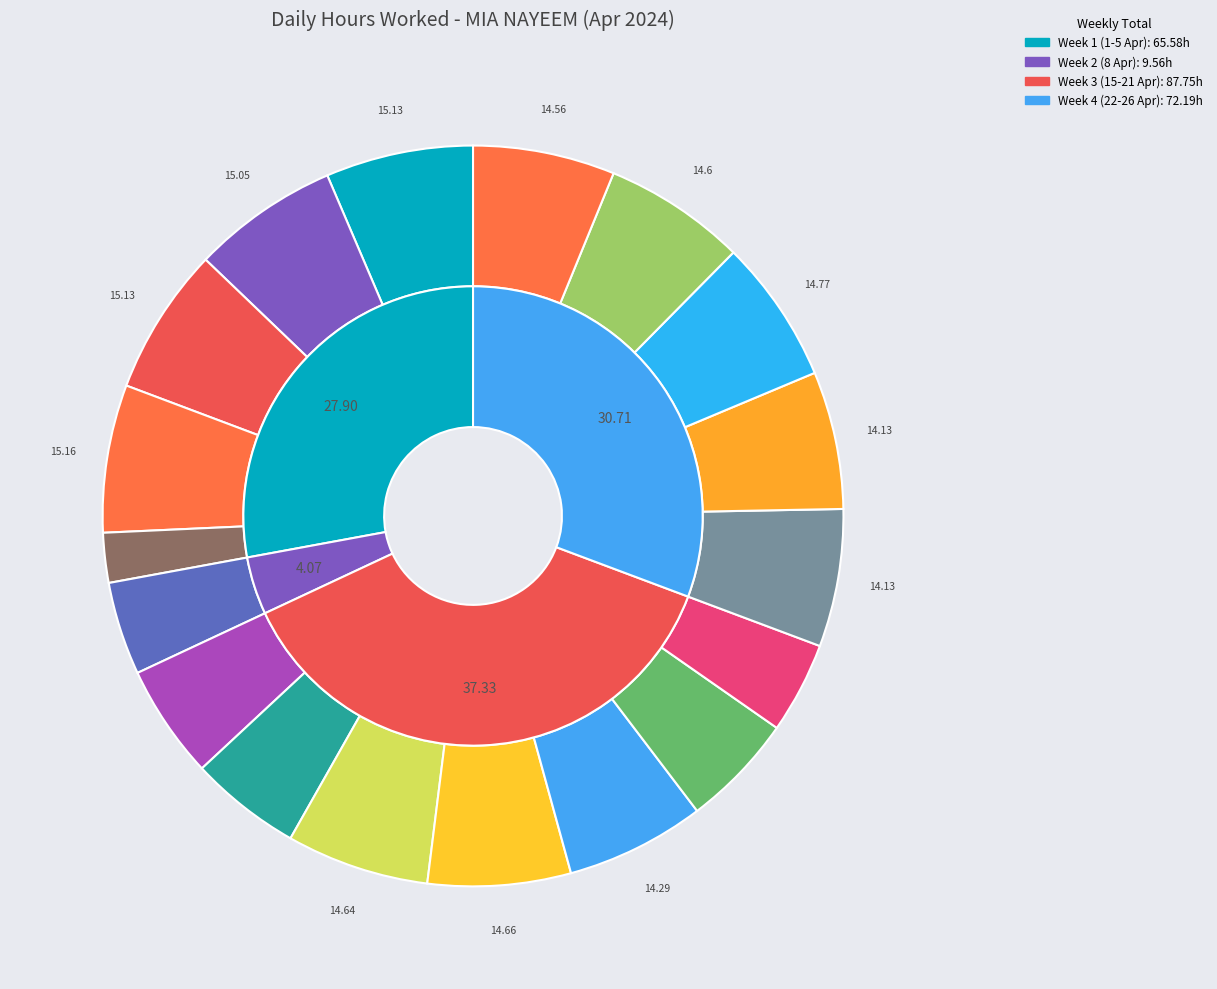

Does 25-Thu represent more than half of the total?

No